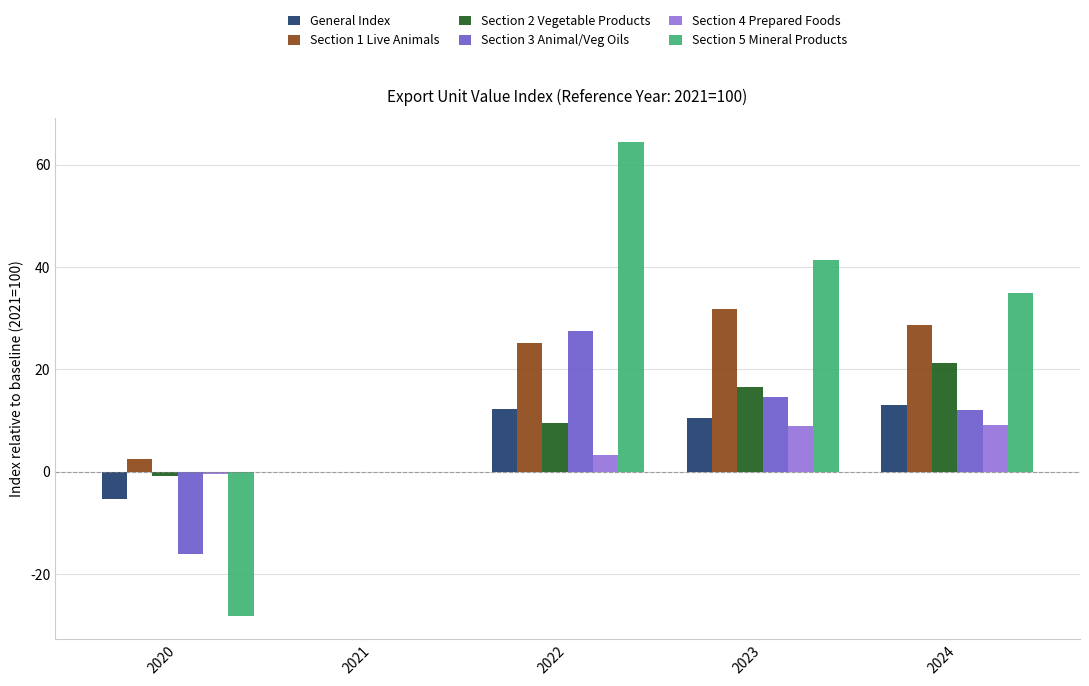

The Section 1 Live Animals series shows 25.2 at 2022. True or false?

True